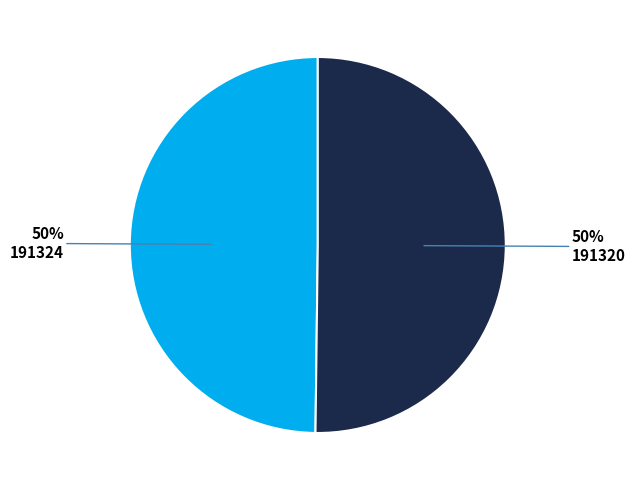

How many slices are in this pie chart?

2